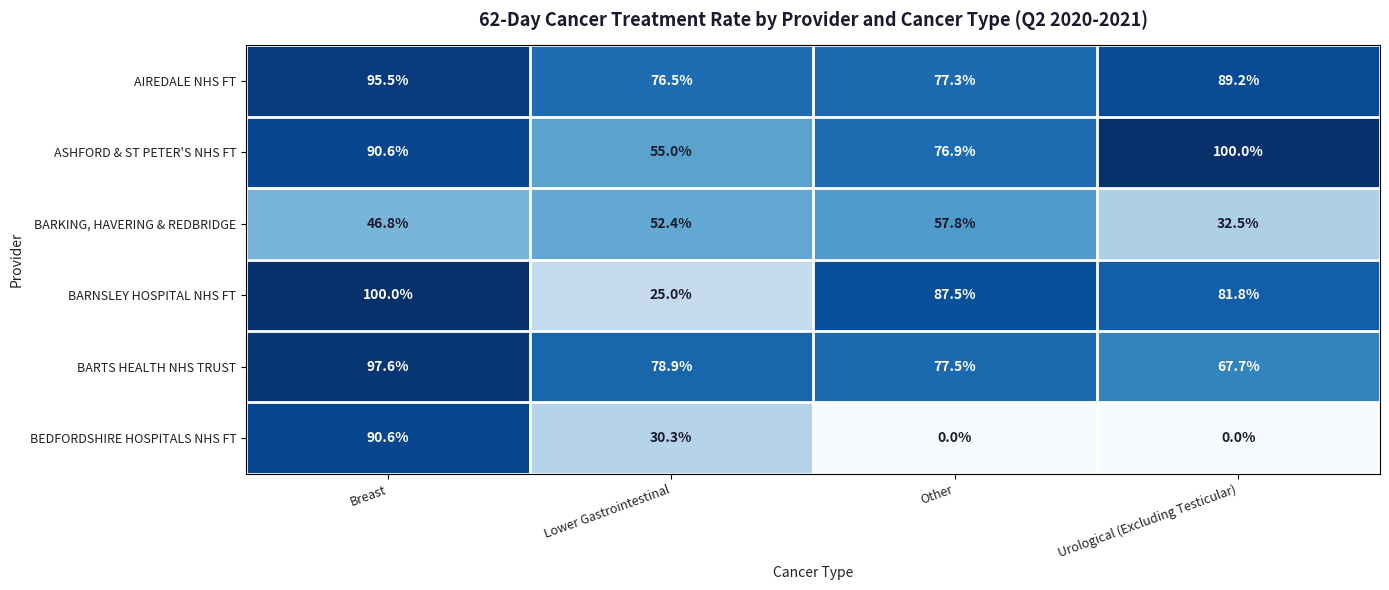

How many series are shown in this chart?

6